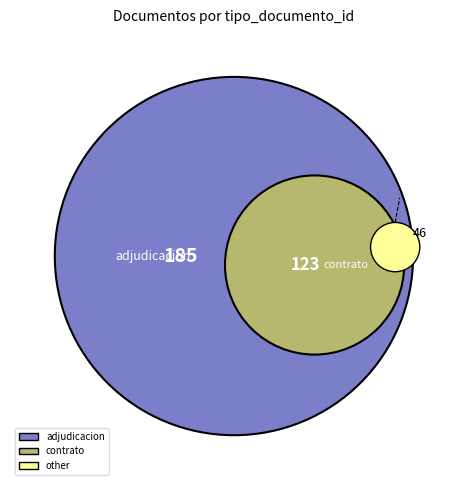

Is it true that Orden de Compra o Contrato is 32% of the pie?

False